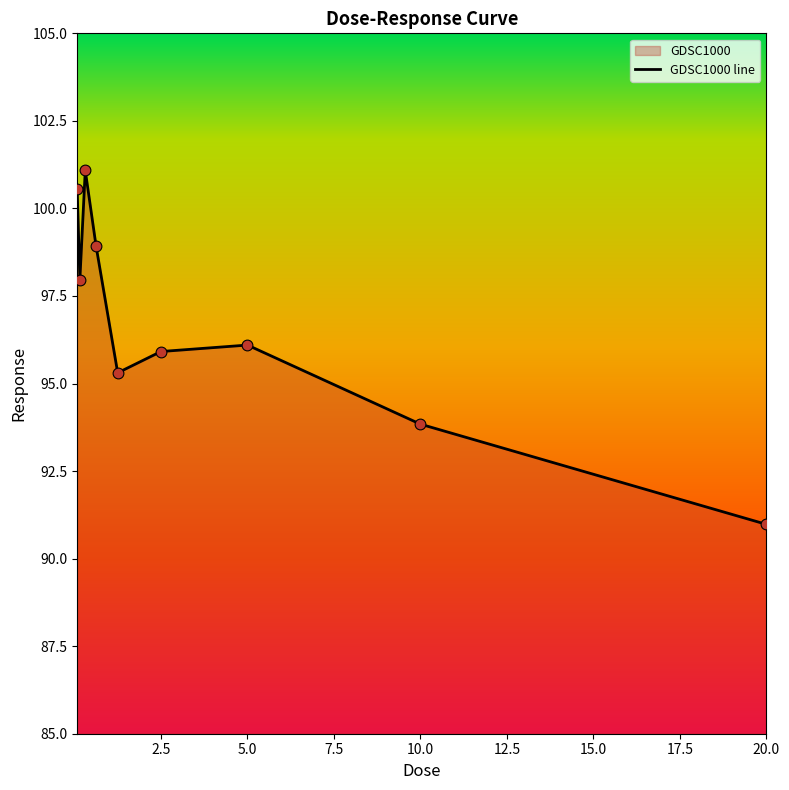

What is the ratio of the value at 2.5 to the value at 10.0?

1.0